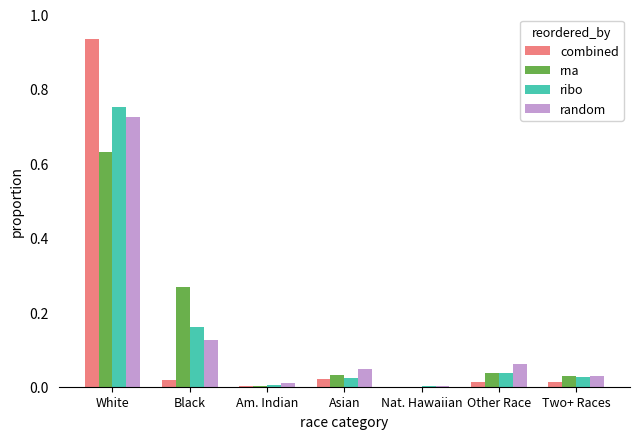

Is the value of combined at Asian greater than the value of random at Black?

No